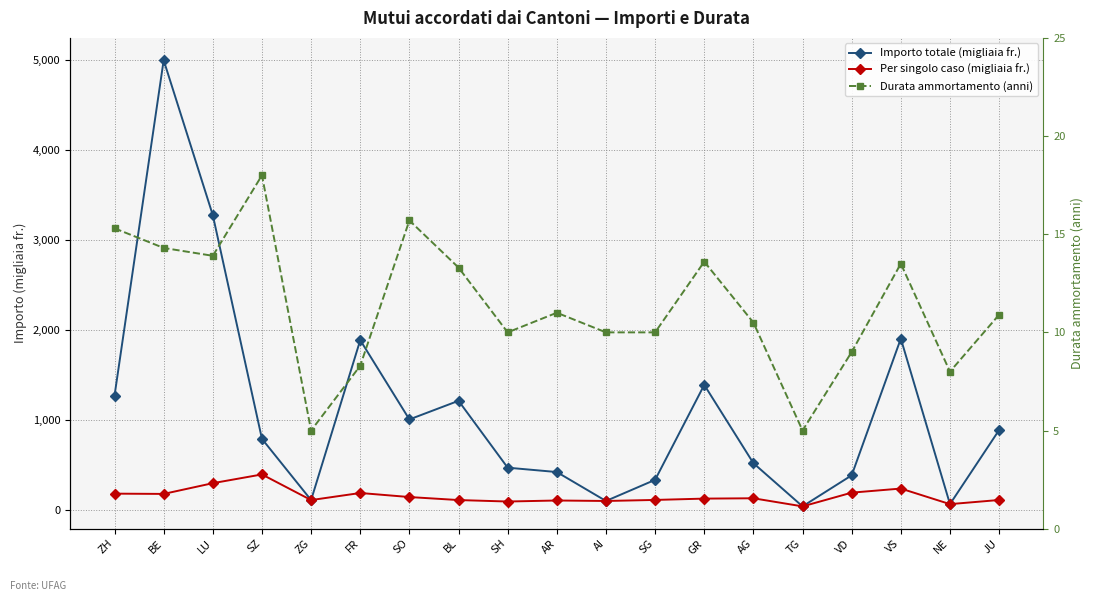

List the series in order of their peak value, highest first.

Importo totale (migliaia fr.), Per singolo caso (migliaia fr.), Durata ammortamento (anni)